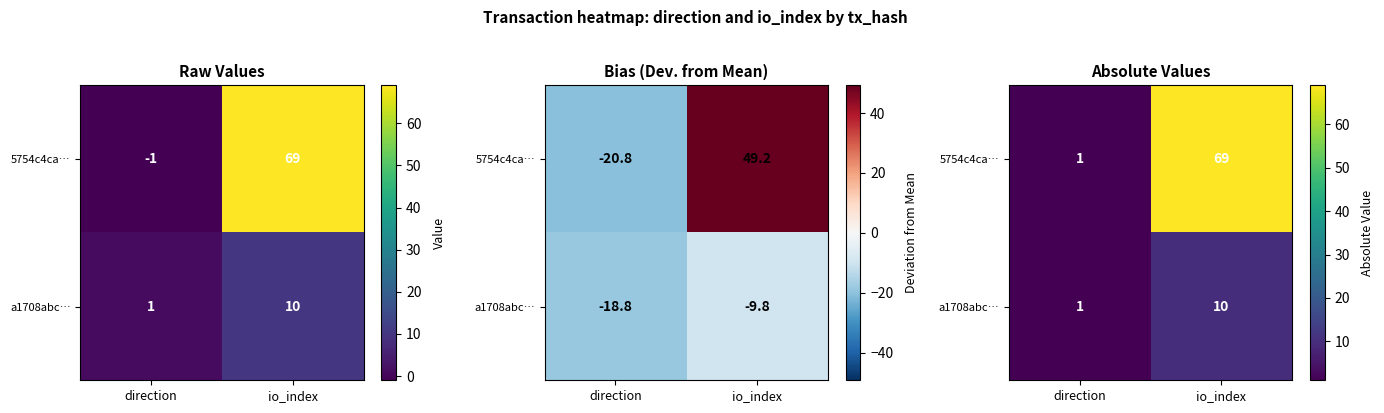

At how many categories does at least one series exceed 66?

1